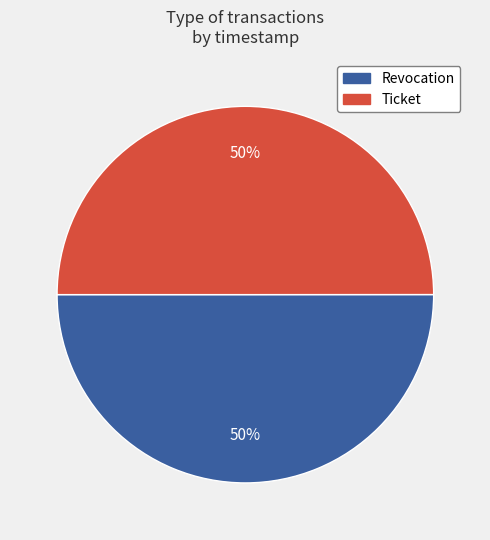

Do Ticket and Revocation together represent more than half of the pie?

Yes